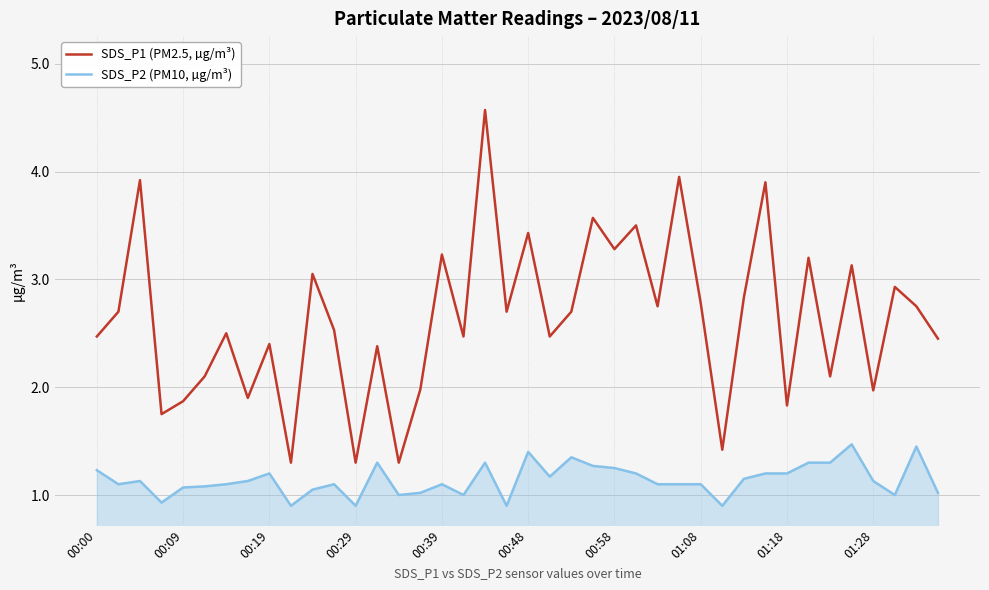

Which series has the widest spread of values?

SDS_P1 (PM2.5, µg/m³)